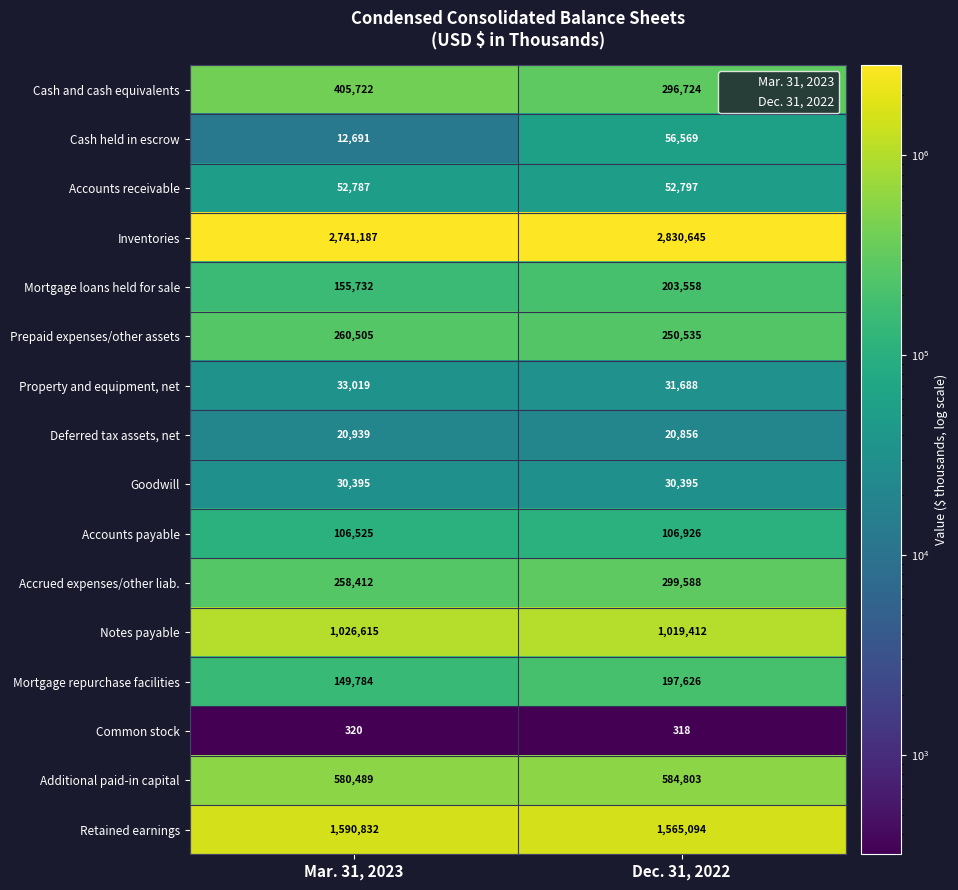

What is the difference between the Cash held in escrow values at Dec. 31, 2022 and Mar. 31, 2023?

43878